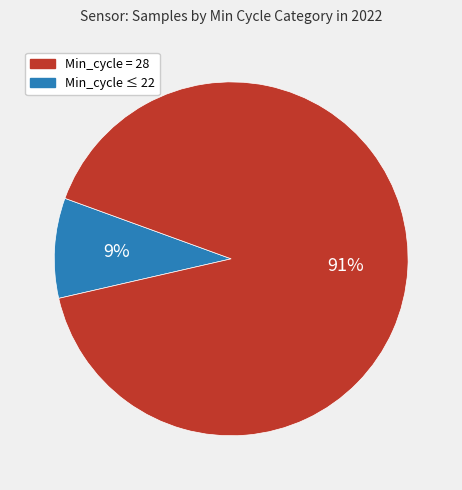

To the nearest percent, what is the difference between the largest and smallest slice percentages?

82%